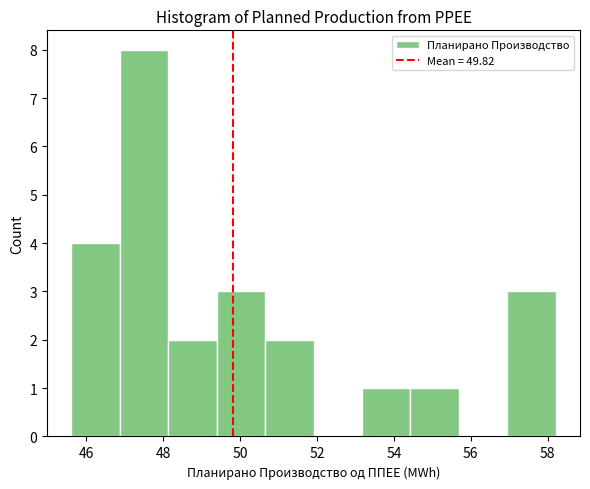

Reading left to right, list every bar in this chart as the range it spans on the x-axis followed by its height. Neither the bar edges nor the heights are printed on the chart, so give them approximately, as read against the axes.

45.6 to 46.8: 4
46.8 to 48.2: 8
48.2 to 49.4: 2
49.4 to 50.6: 3
50.6 to 52.0: 2
52.0 to 53.2: 0
53.2 to 54.4: 1
54.4 to 55.6: 1
55.6 to 57.0: 0
57.0 to 58.2: 3